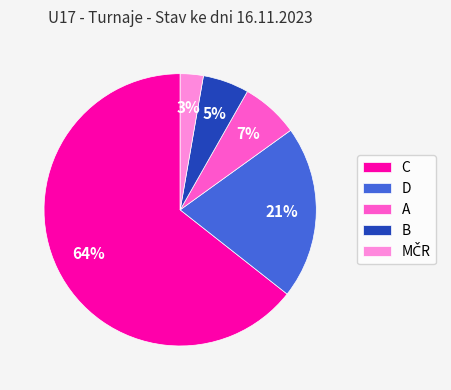

What percentage is the A slice, to the nearest percent?

7%